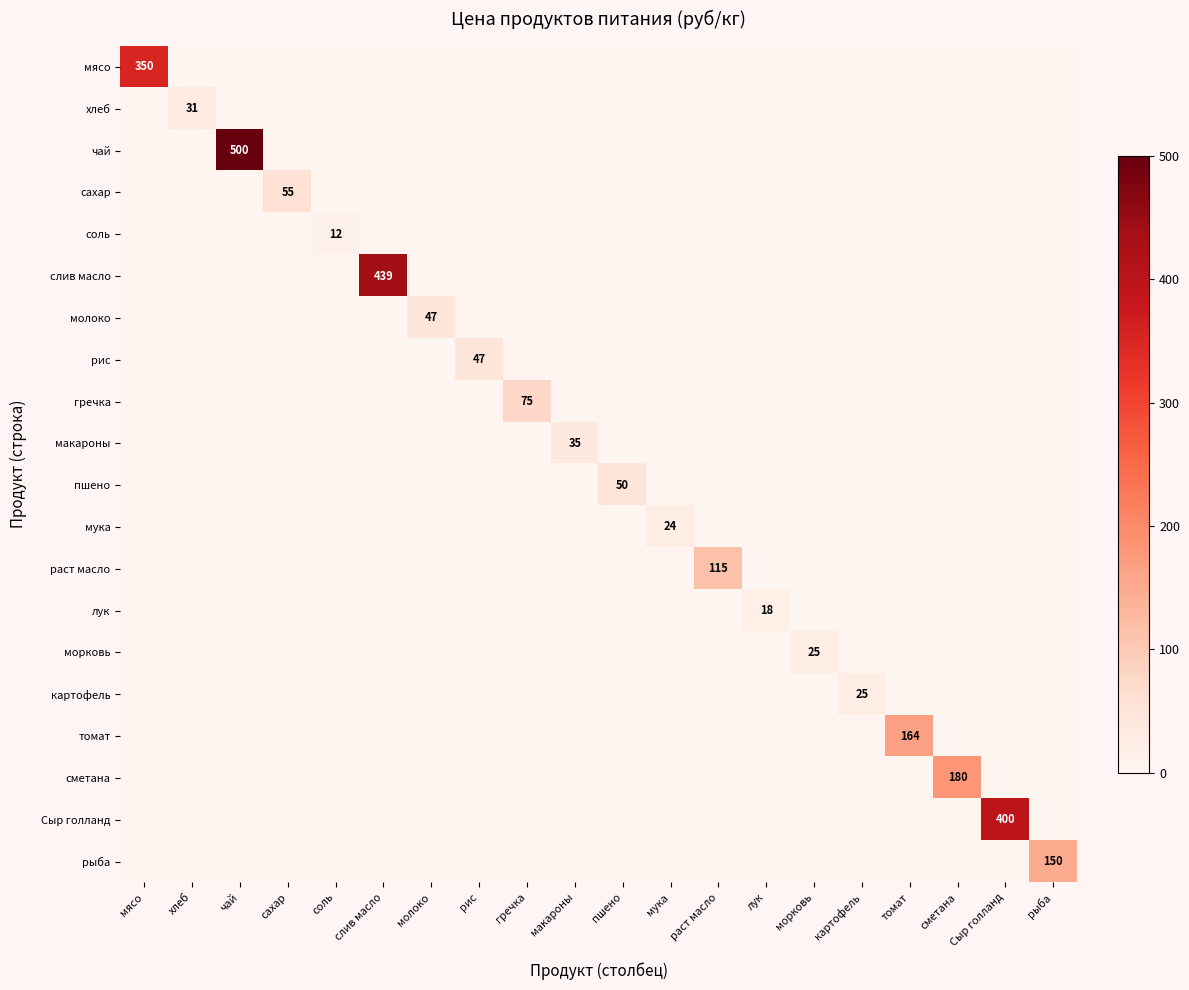

Which series has the largest total across all categories?

чай